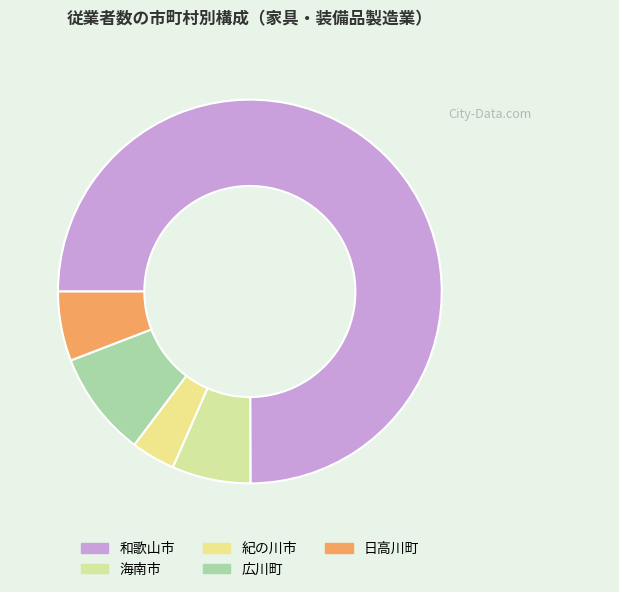

Count the number of slices in the pie.

5